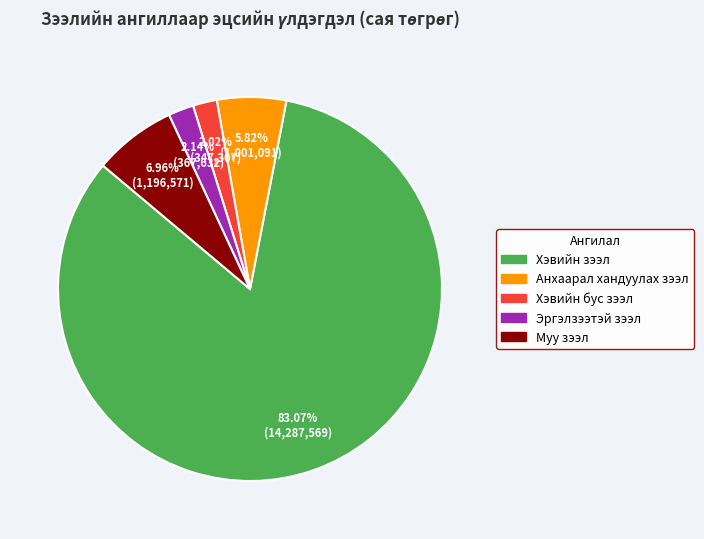

True or false: Муу зээл accounts for 7% of the total.

True